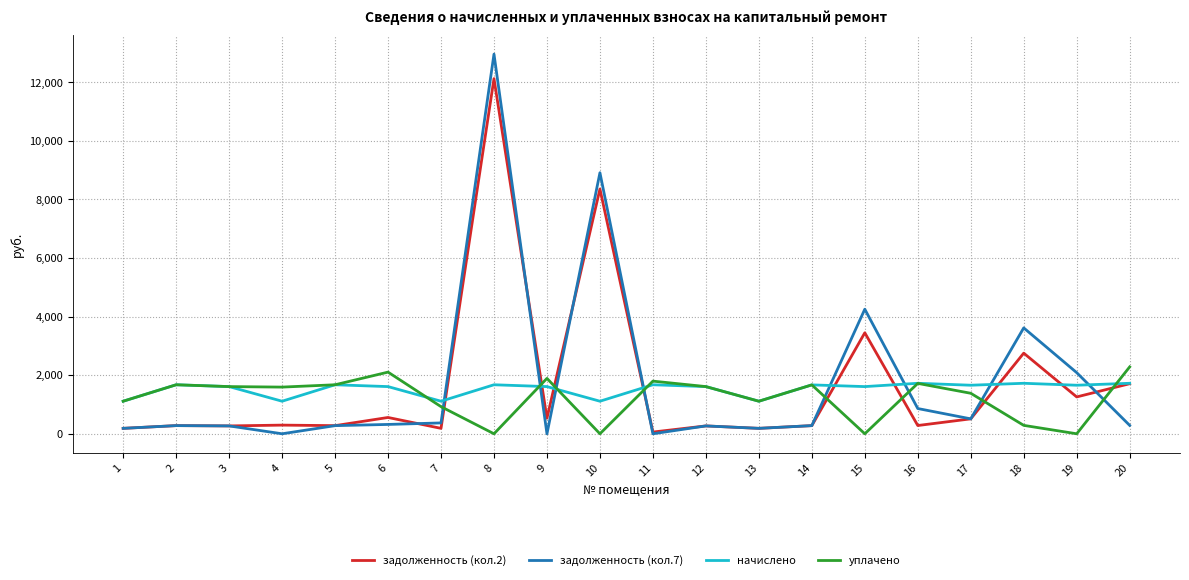

Does the chart have visible grid lines?

Yes